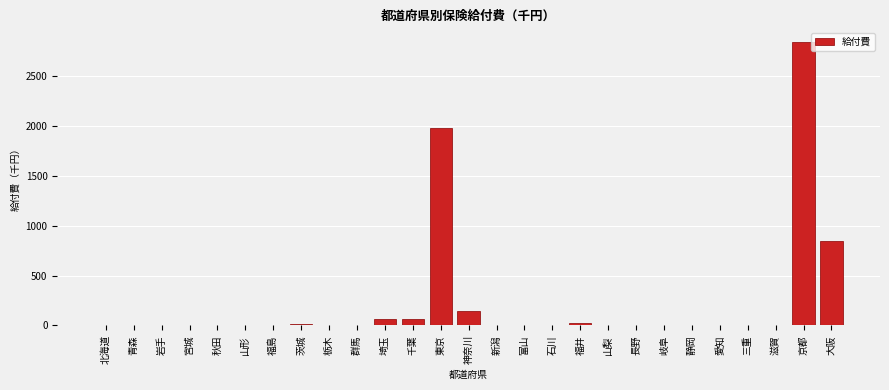

What is the sum of all values?

5995.3